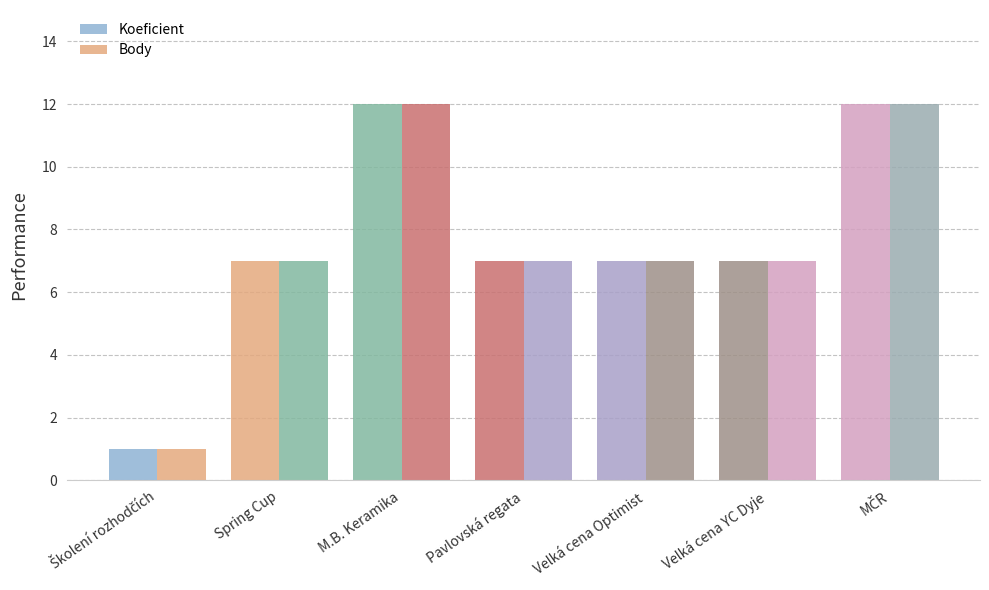

At which label does Koeficient reach its minimum?

Školení rozhodčích